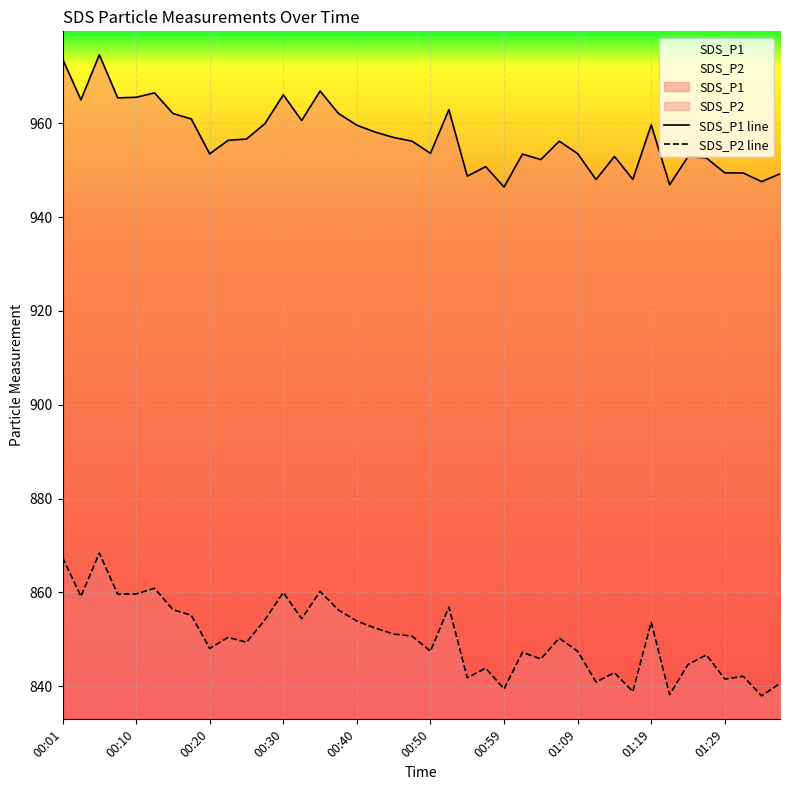

True or false: SDS_P2 line has more than 1 points higher than both neighbors.

True